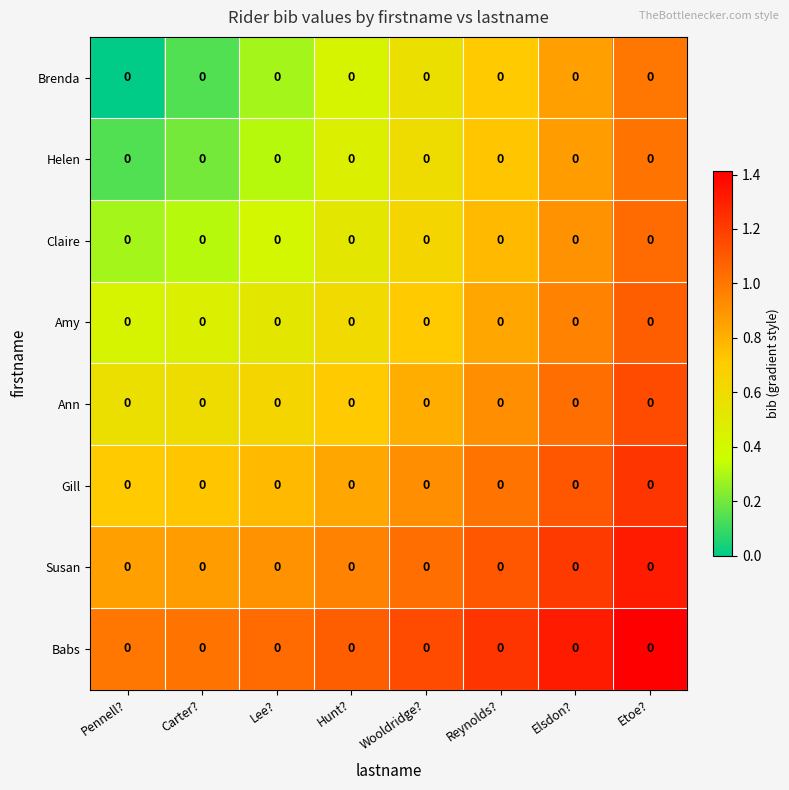

What is the maximum value for Babs?

1.4